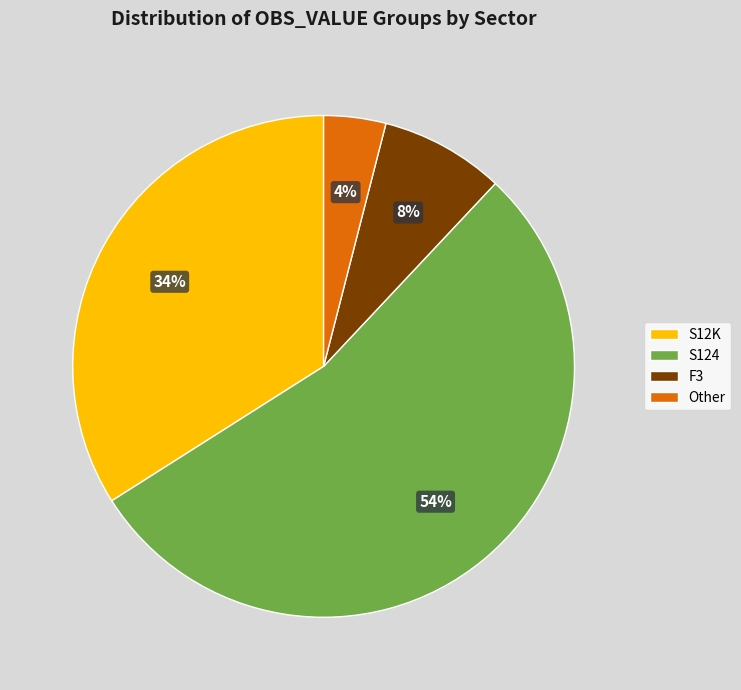

Count the number of slices in the pie.

4